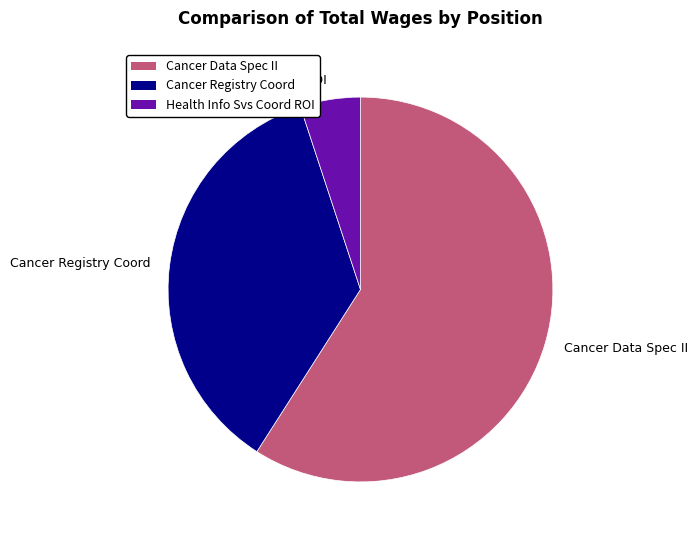

Which slice is the smallest?

Health Info Svs Coord ROI